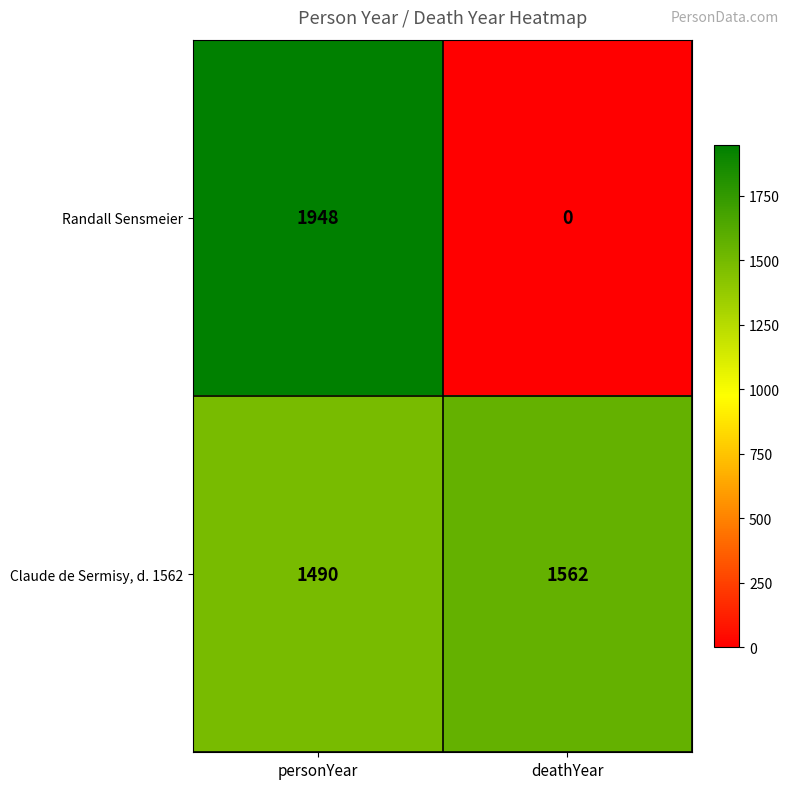

Rank the series by their average value, from lowest to highest.

Randall Sensmeier, Claude de Sermisy, d. 1562